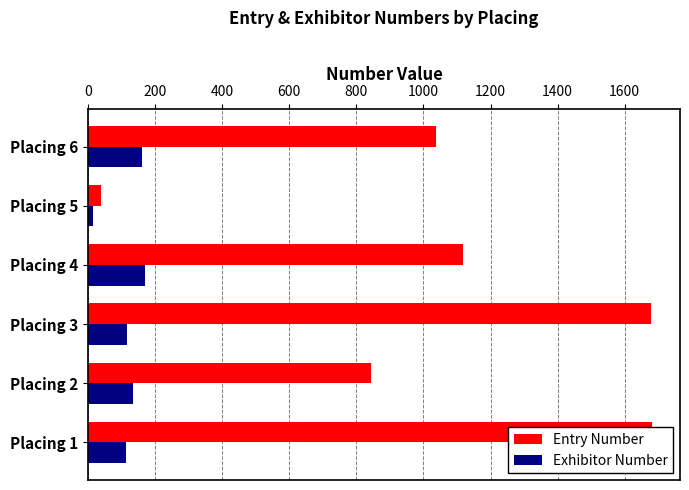

What are all the series names shown in the legend?

Entry Number, Exhibitor Number